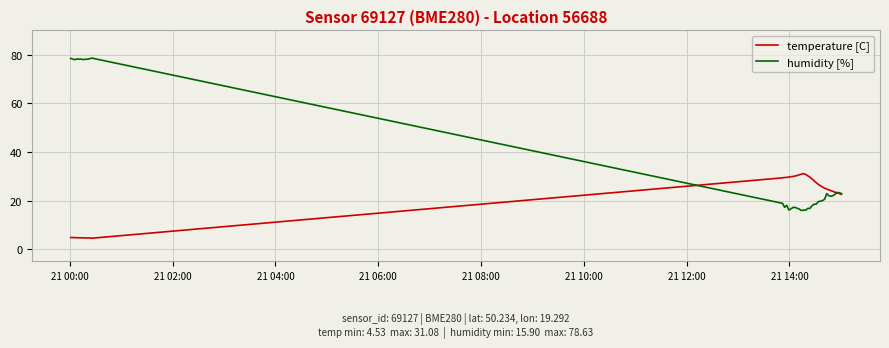

What are all the series names shown in the legend?

temperature [C], humidity [%]